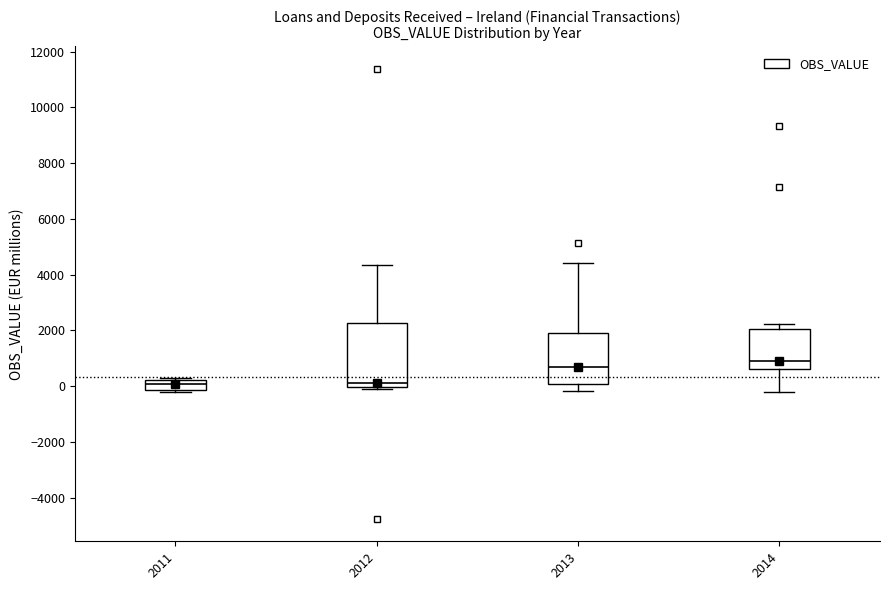

Reading left to right, transcribe this box plot: for each box, give where its median line is, the range the box spans, and where its two whiskers end, as read against the y-axis. The values are not printed on the chart, so give them approximately, as read against the axis.

2011: median 0, box -200 to 200, whiskers -200 (just below the box's lower edge) to 200 (just above the box's upper edge)
2012: median 200, box 0 to 2200, whiskers -200 to 4400
2013: median 600, box 0 to 2000, whiskers -200 to 4400
2014: median 1000, box 600 to 2000, whiskers -200 to 2200